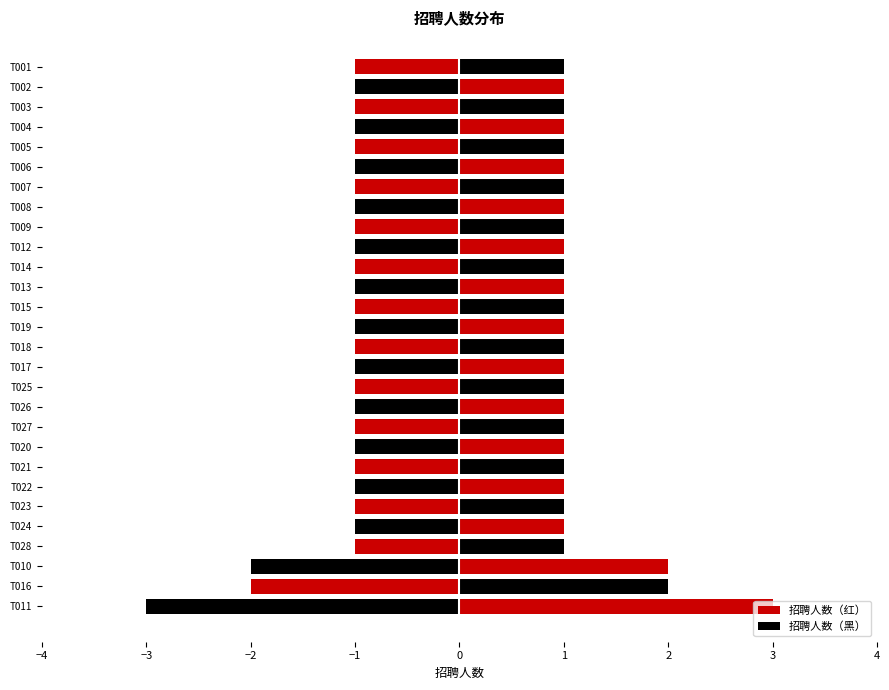

The chart shows a value of 1 at T008. True or false?

True